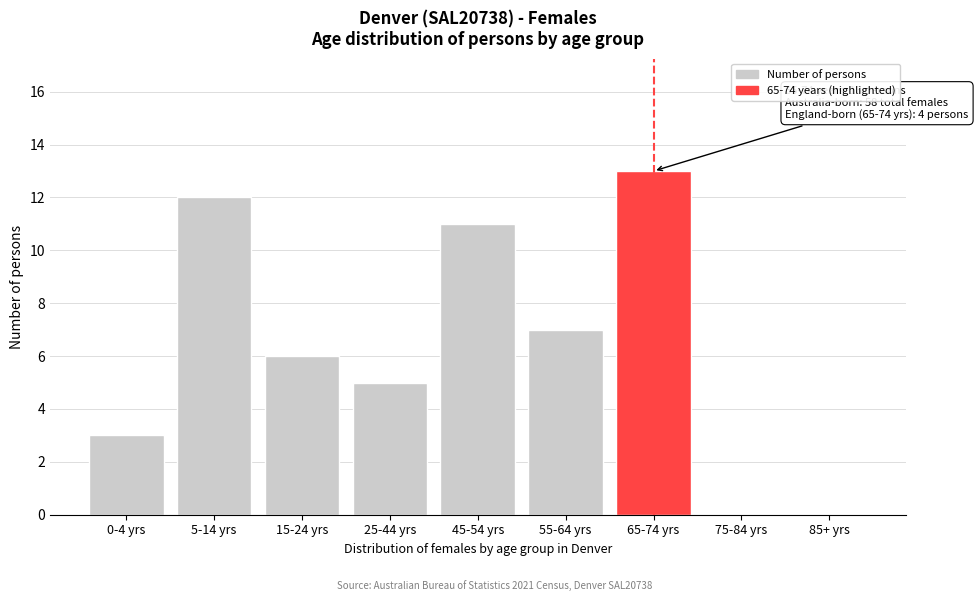

Reading right to left, transcribe all the data shown in this chart.

85+ yrs=0	75-84 yrs=0	65-74 yrs=13	55-64 yrs=7	45-54 yrs=11	25-44 yrs=5	15-24 yrs=6	5-14 yrs=12	0-4 yrs=3